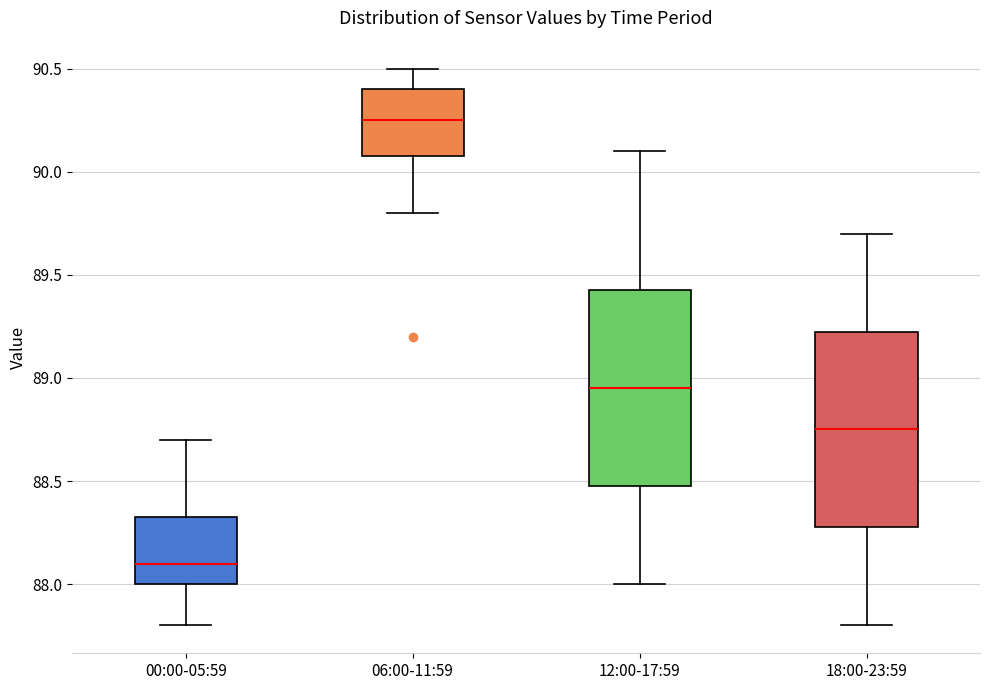

Which box's median line is the lowest?

00:00-05:59